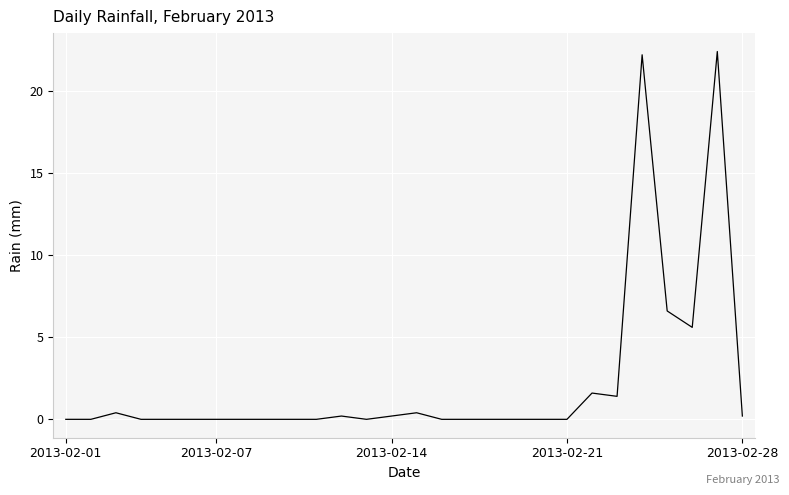

What is the difference between the maximum and minimum values?

22.4